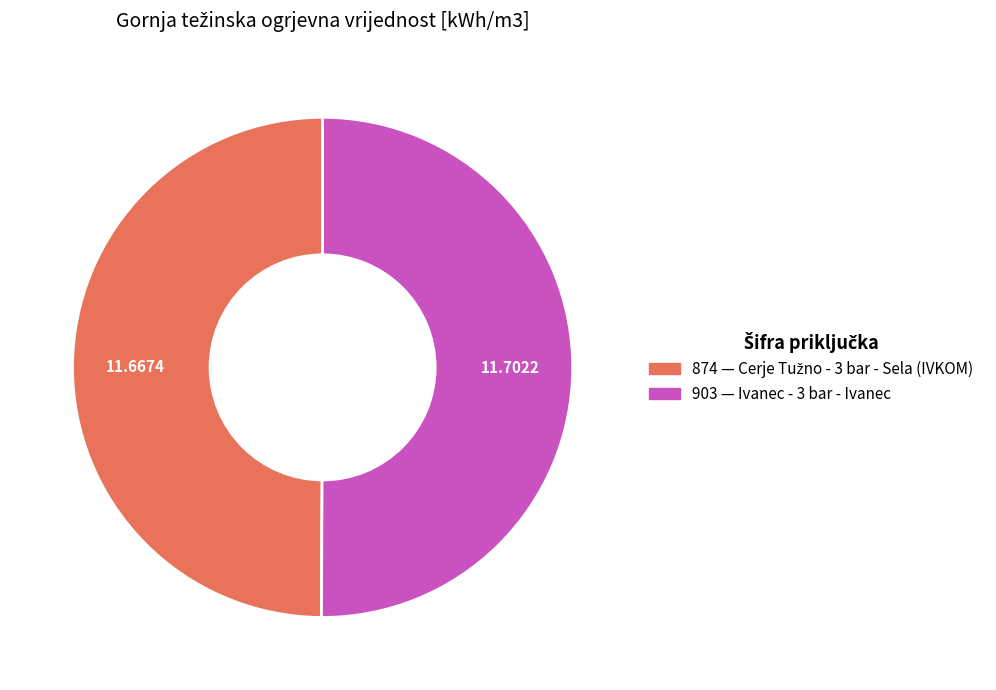

Approximately how many times larger is the value at 903 compared to 874?

1.0